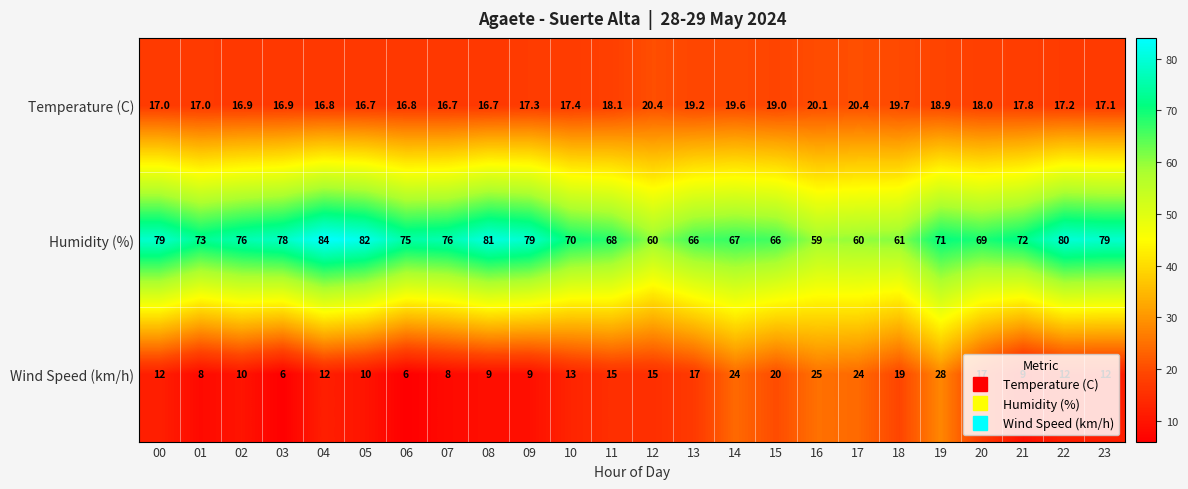

Is it true that Humidity (%) equals 60.0 at 12?

True